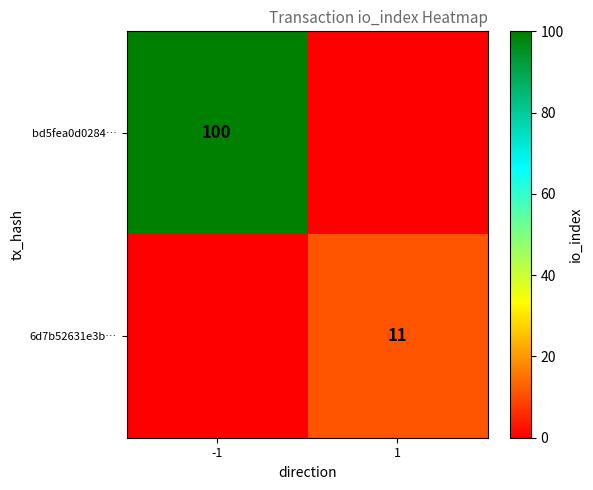

What is the total value across all series at -1?

100